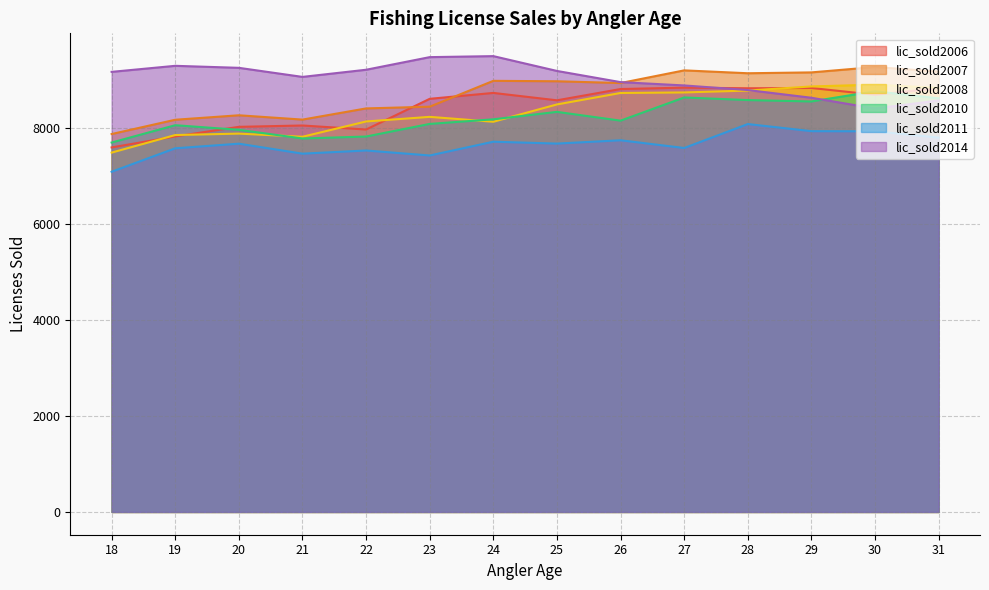

Between 25 and 30, which is larger?

30